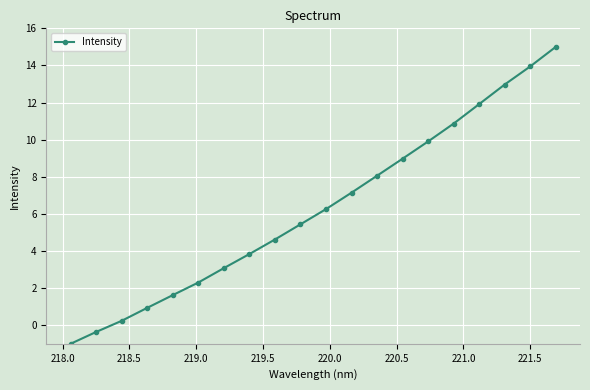

Reading left to right, what are all the values shown in this chart?

-1.0	-0.4	0.2	0.9	1.6	2.3	3.1	3.8	4.6	5.4	6.3	7.1	8.1	9.0	9.9	10.9	11.9	13.0	13.9	15.0